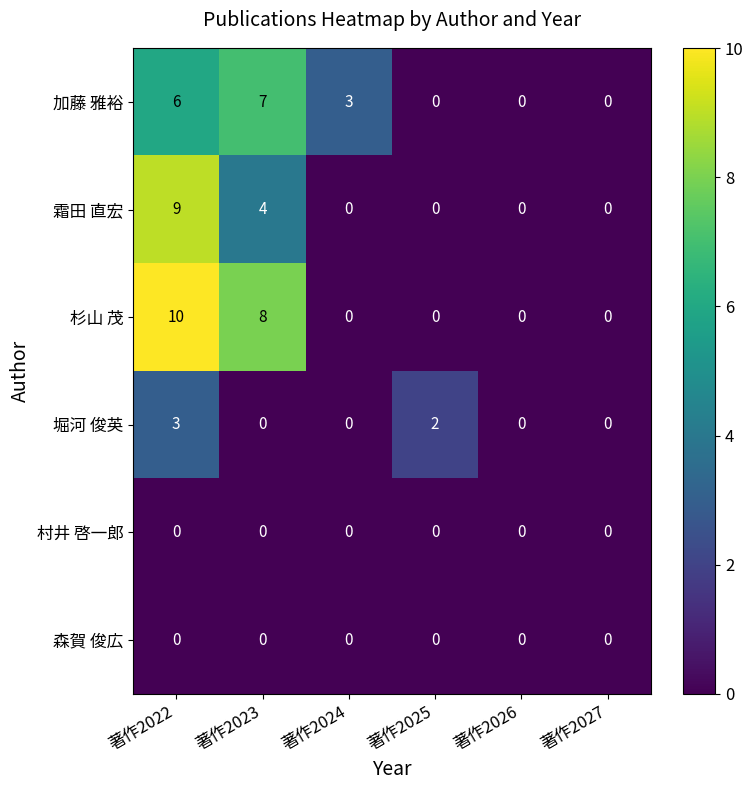

Which series has the largest range (max minus min)?

杉山 茂